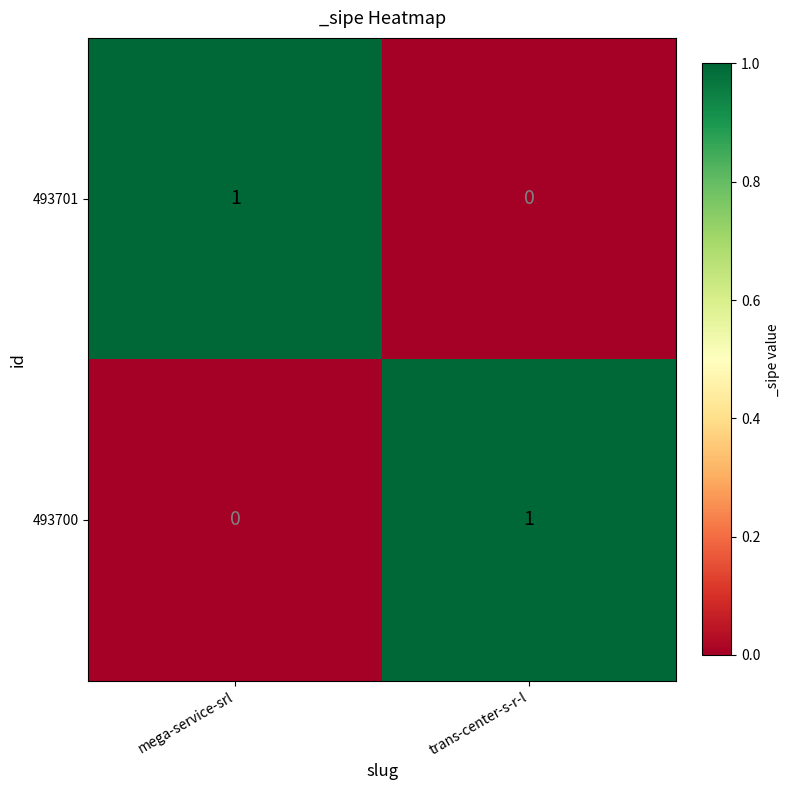

The 493701 series shows 1 at mega-service-srl. True or false?

True